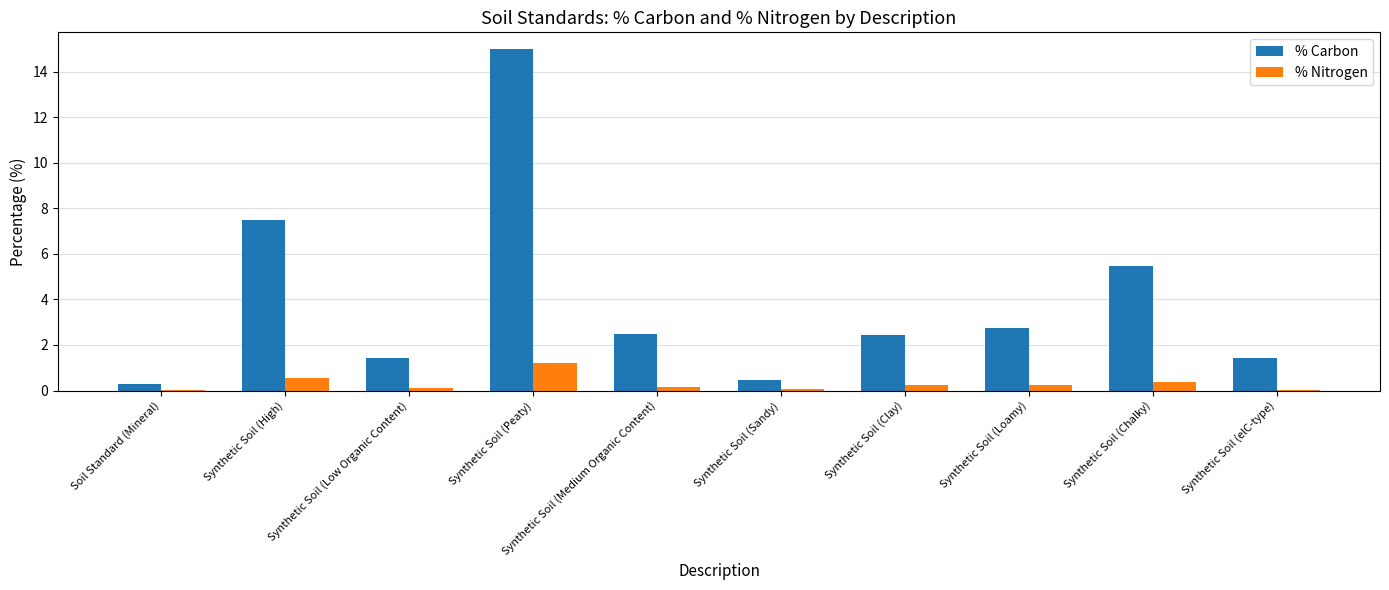

How many groups of bars are there?

10